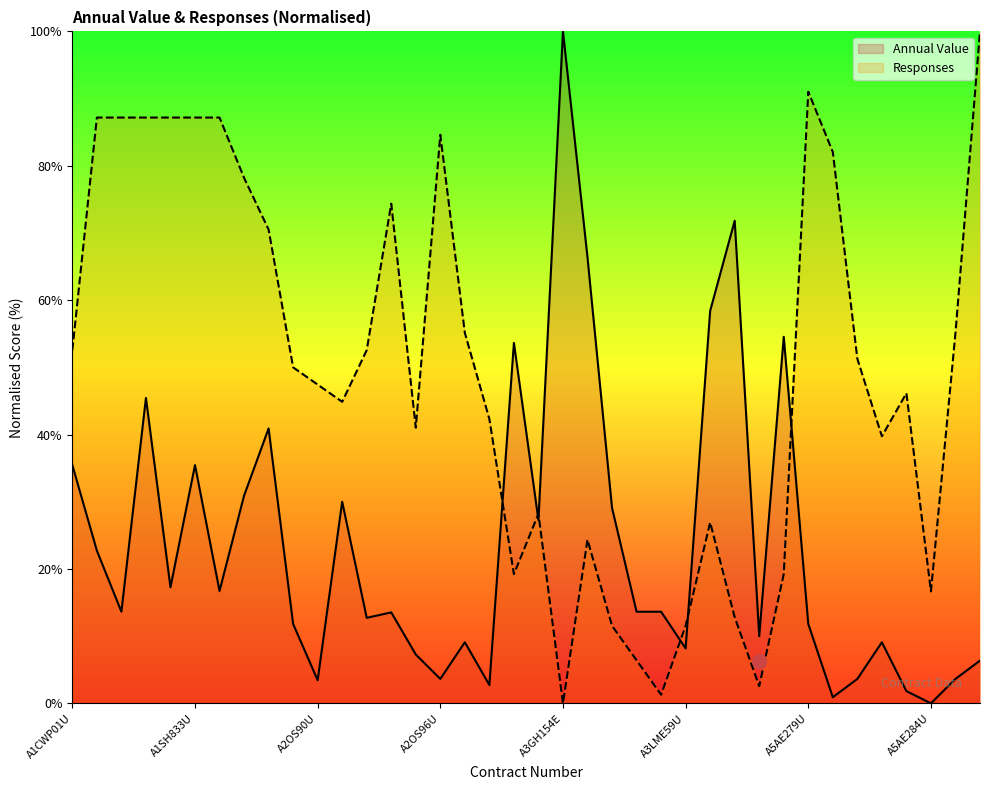

Read the Annual Value value at A2OS94U.

13.5